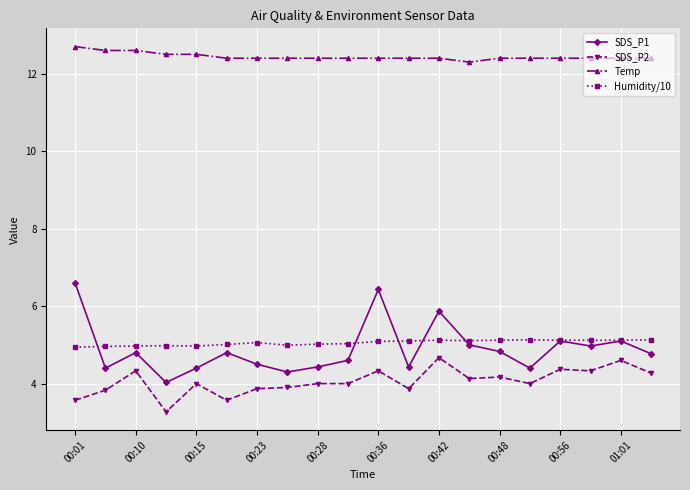

Which series has the widest spread of values?

SDS_P1